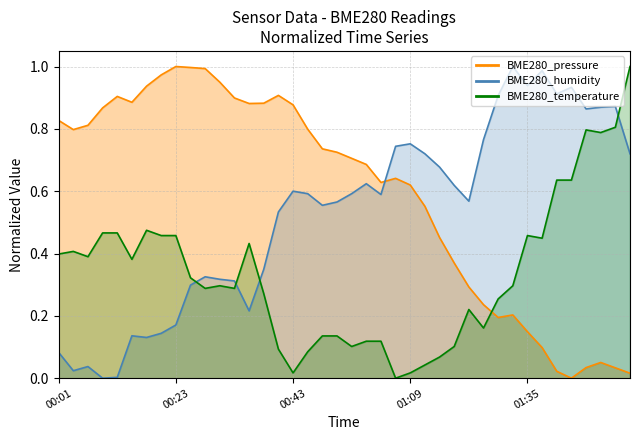

How many times do BME280_humidity and BME280_temperature cross each other?

4